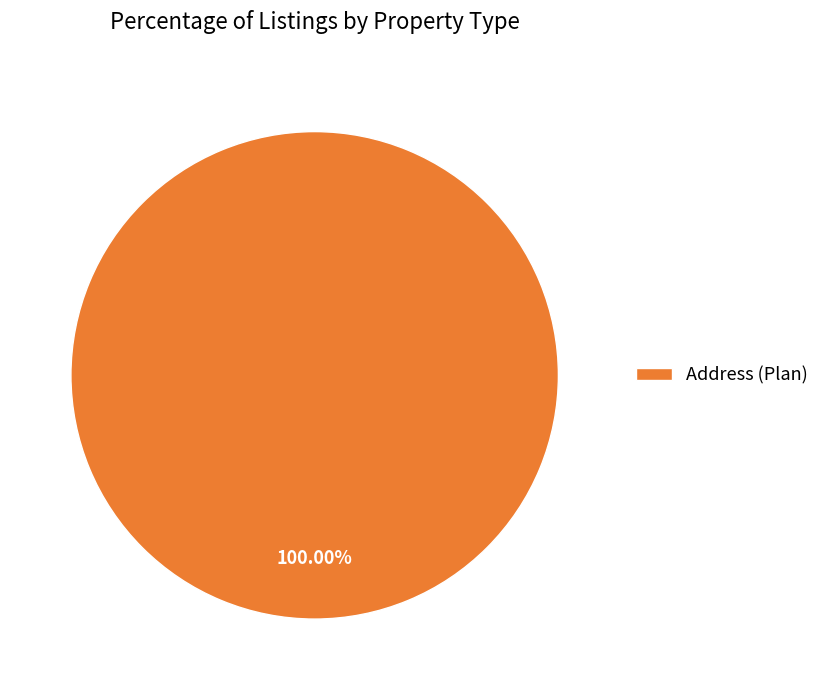

Does any single category account for the majority?

Yes